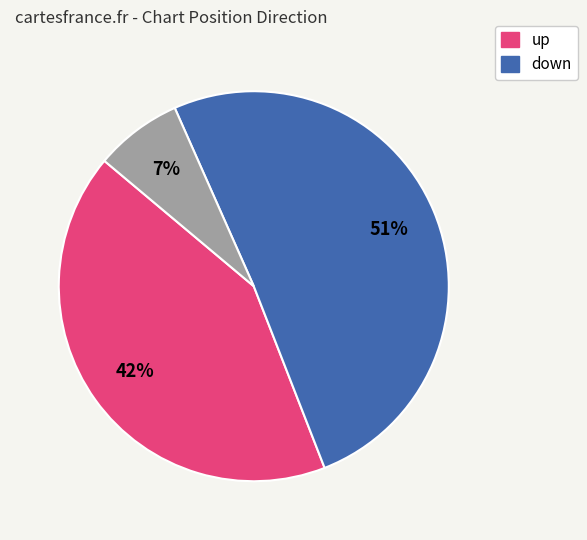

Does any single category account for the majority?

Yes